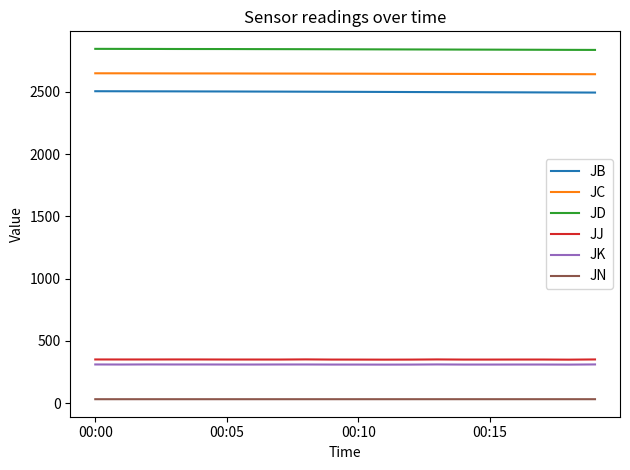

True or false: JD and JJ cross at least once.

False